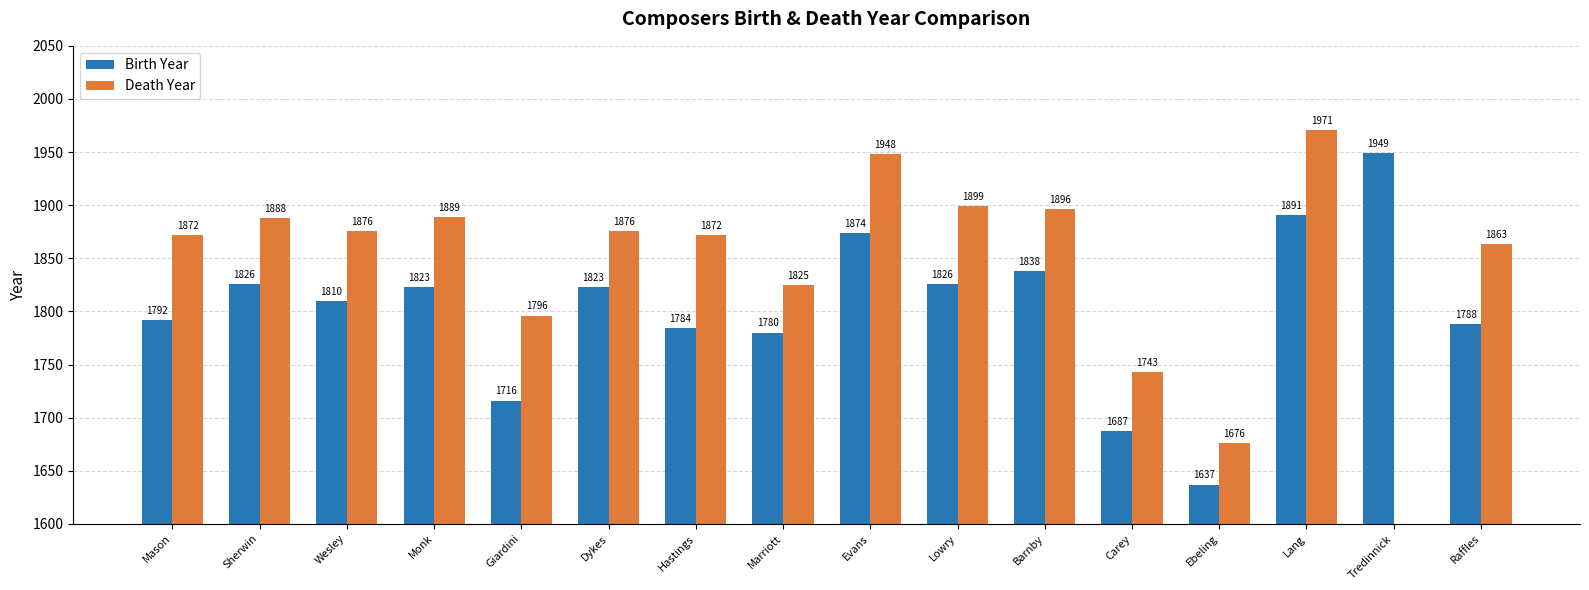

What is the label of the 14th bar from the left?

Lang